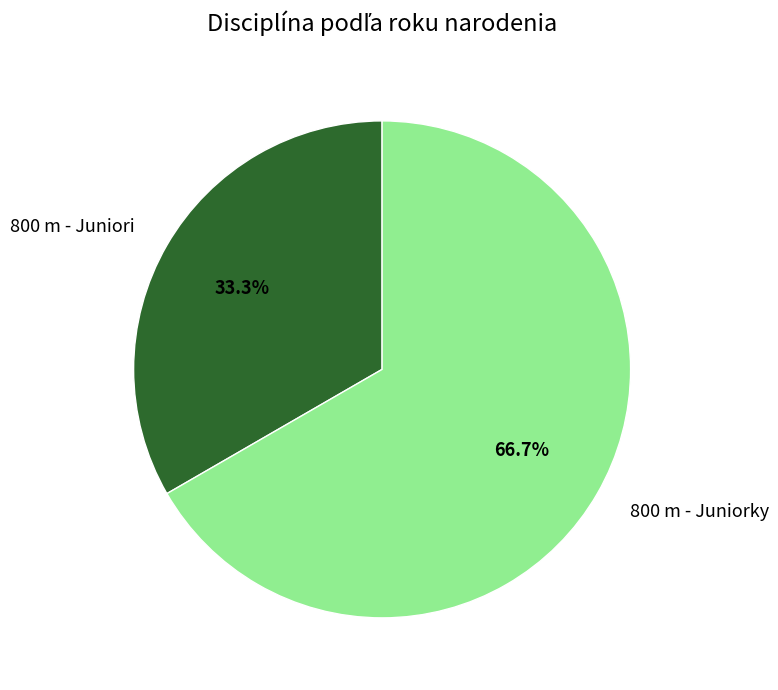

What portion of the pie excludes 800 m - Juniorky?

33.3%